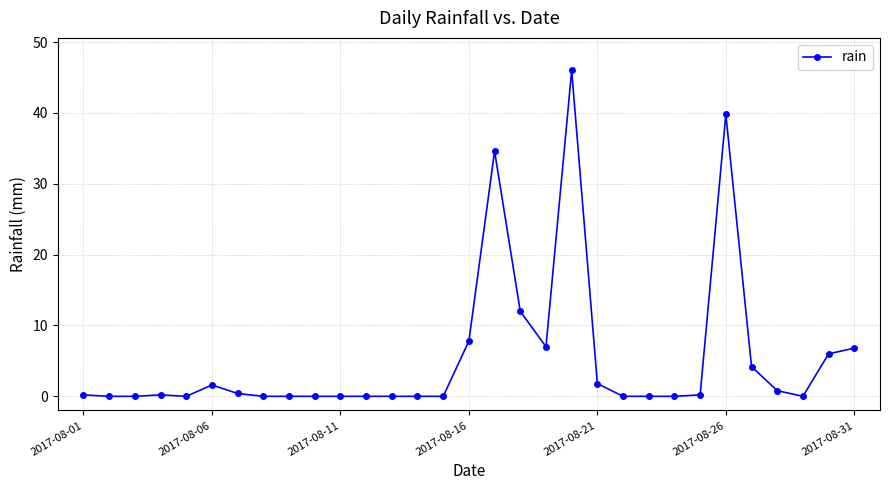

What is the value of the 26th point from the left?

39.8